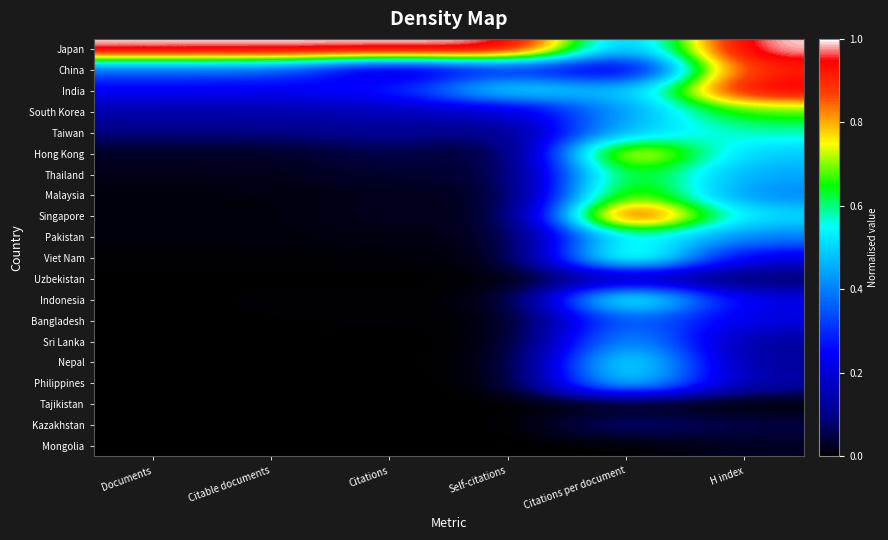

Reading left to right, list all the values displayed in this chart.

Japan: Documents=1.0	Citable documents=1.0	Citations=1.0	Self-citations=1.0	Citations per document=0.4	H index=1.0
China: Documents=0.4	Citable documents=0.4	Citations=0.1	Self-citations=0.3	Citations per document=0.2	H index=0.9
India: Documents=0.2	Citable documents=0.2	Citations=0.3	Self-citations=0.6	Citations per document=0.5	H index=1.0
South Korea: Documents=0.1	Citable documents=0.1	Citations=0.2	Self-citations=0.2	Citations per document=0.4	H index=0.7
Taiwan: Documents=0.1	Citable documents=0.1	Citations=0.1	Self-citations=0.1	Citations per document=0.5	H index=0.6
Hong Kong: Documents=0.0	Citable documents=0.0	Citations=0.1	Self-citations=0.0	Citations per document=0.8	H index=0.5
Thailand: Documents=0.0	Citable documents=0.0	Citations=0.0	Self-citations=0.0	Citations per document=0.7	H index=0.4
Malaysia: Documents=0.0	Citable documents=0.0	Citations=0.0	Self-citations=0.0	Citations per document=0.8	H index=0.4
Singapore: Documents=0.0	Citable documents=0.0	Citations=0.0	Self-citations=0.0	Citations per document=1.0	H index=0.5
Pakistan: Documents=0.0	Citable documents=0.0	Citations=0.0	Self-citations=0.0	Citations per document=0.6	H index=0.4
Viet Nam: Documents=0.0	Citable documents=0.0	Citations=0.0	Self-citations=0.0	Citations per document=0.7	H index=0.2
Uzbekistan: Documents=0.0	Citable documents=0.0	Citations=0.0	Self-citations=0.0	Citations per document=0.2	H index=0.1
Indonesia: Documents=0.0	Citable documents=0.0	Citations=0.0	Self-citations=0.0	Citations per document=0.7	H index=0.2
Bangladesh: Documents=0.0	Citable documents=0.0	Citations=0.0	Self-citations=0.0	Citations per document=0.4	H index=0.2
Sri Lanka: Documents=0.0	Citable documents=0.0	Citations=0.0	Self-citations=0.0	Citations per document=0.5	H index=0.1
Nepal: Documents=0.0	Citable documents=0.0	Citations=0.0	Self-citations=0.0	Citations per document=0.6	H index=0.1
Philippines: Documents=0.0	Citable documents=0.0	Citations=0.0	Self-citations=0.0	Citations per document=0.6	H index=0.1
Tajikistan: Documents=0.0	Citable documents=0.0	Citations=0.0	Self-citations=0.0	Citations per document=0.0	H index=0.0
Kazakhstan: Documents=0.0	Citable documents=0.0	Citations=0.0	Self-citations=0.0	Citations per document=0.1	H index=0.1
Mongolia: Documents=0.0	Citable documents=0.0	Citations=0.0	Self-citations=0.0	Citations per document=0.0	H index=0.0